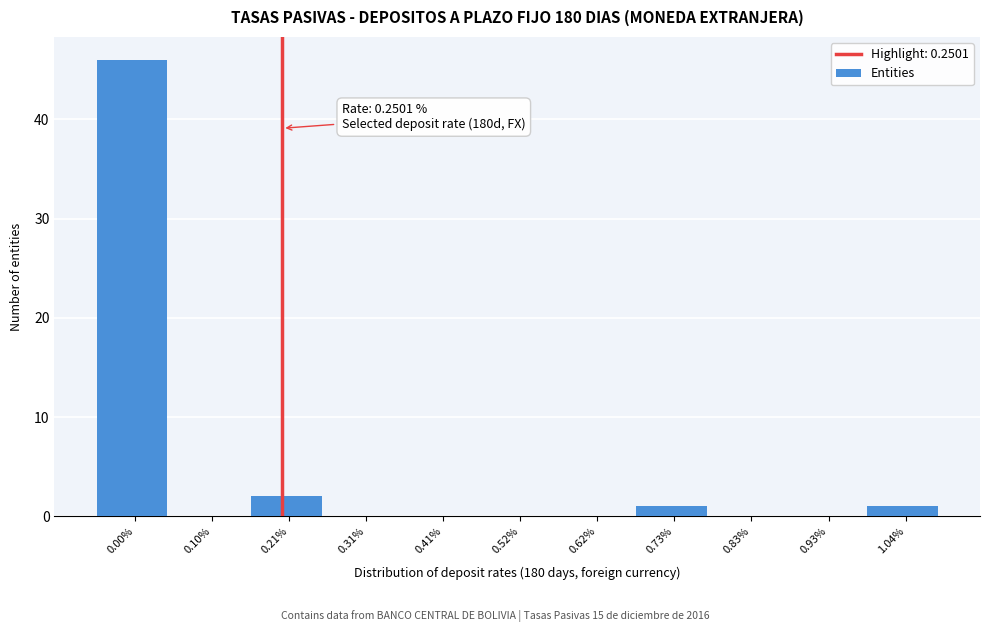

Reading left to right, list all the values displayed in this chart.

0.00%=46	0.10%=0	0.21%=2	0.31%=0	0.41%=0	0.52%=0	0.62%=0	0.73%=1	0.83%=0	0.93%=0	1.04%=1